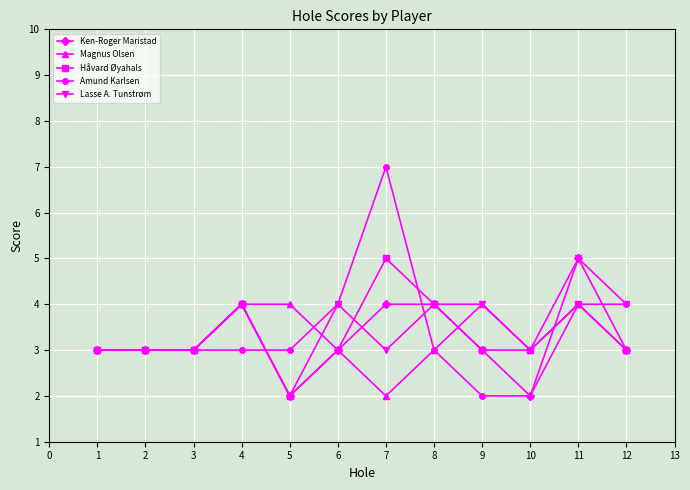

True or false: Håvard Øyahals has more than 2 points higher than both neighbors.

True